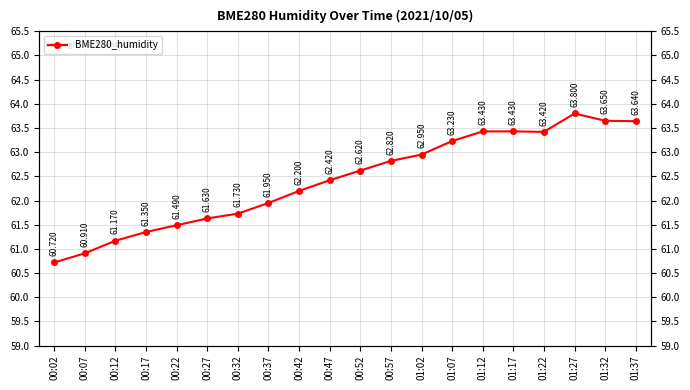

Is it true that the value at 01:17 is 63.4?

True